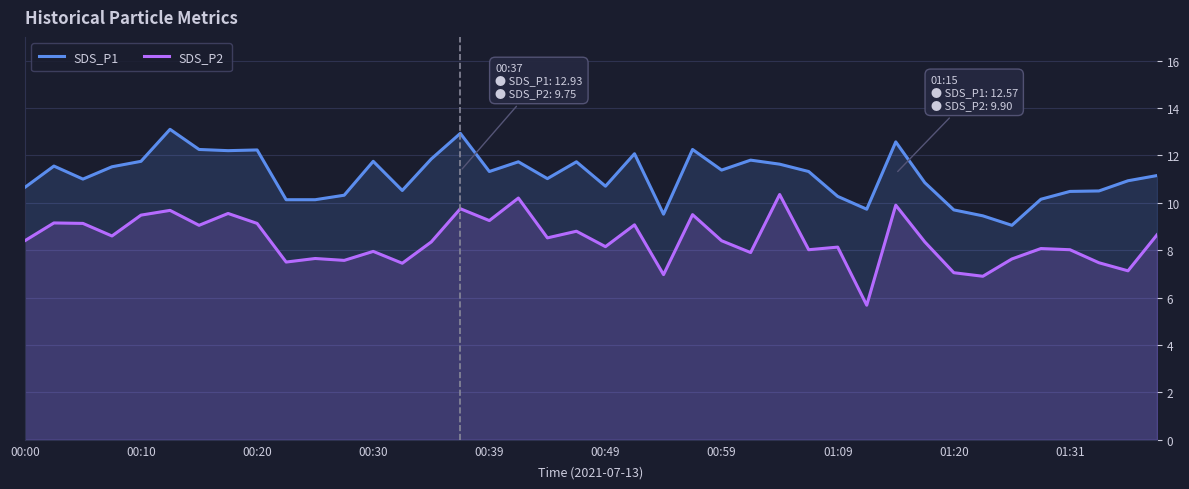

Where does the SDS_P2 series first go above 8?

00:00